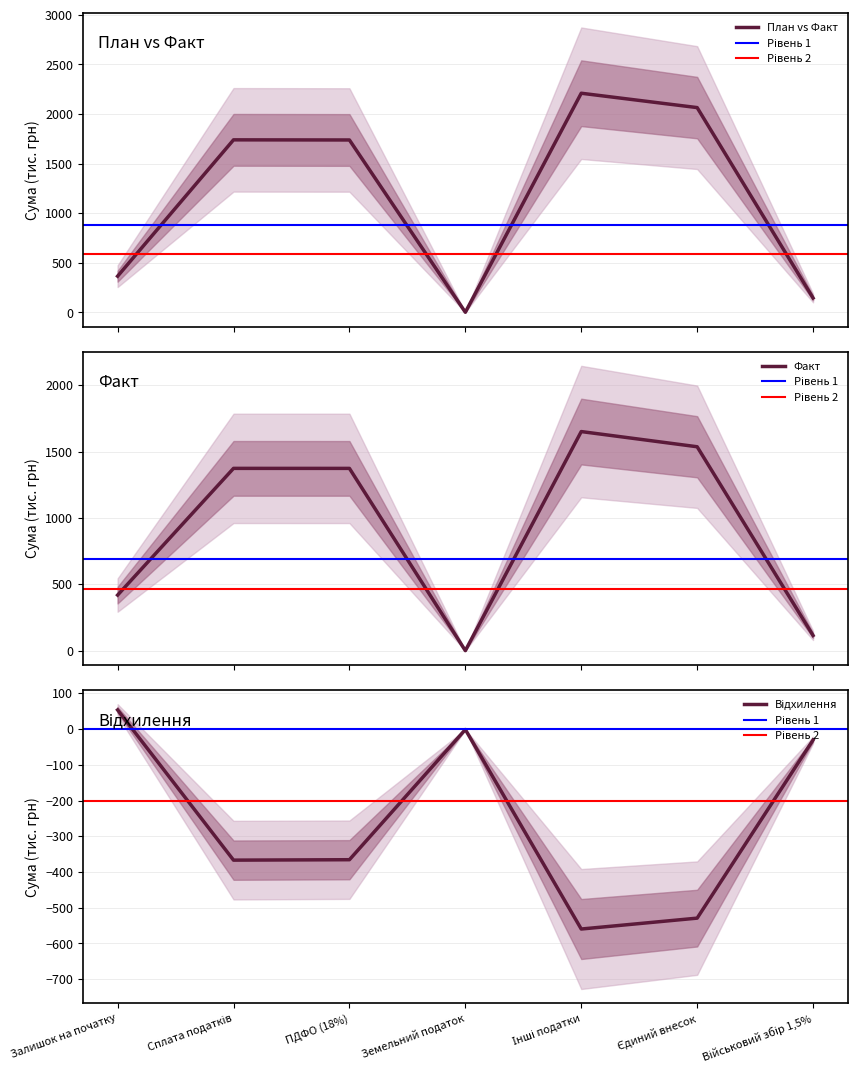

What is the highest value of the План vs Факт series?

2209.9